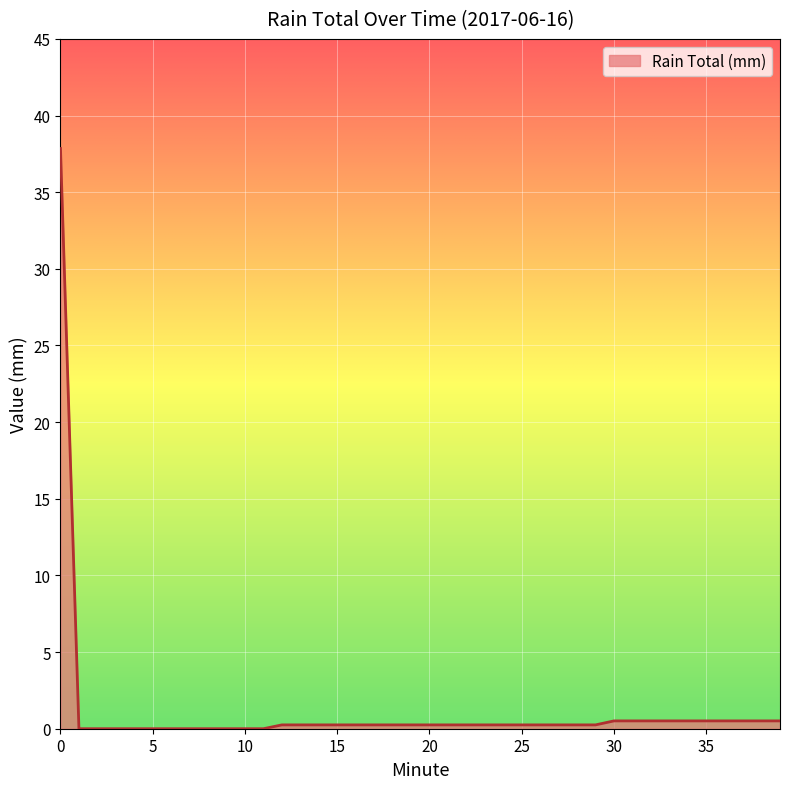

What is the sum of all values?

47.5